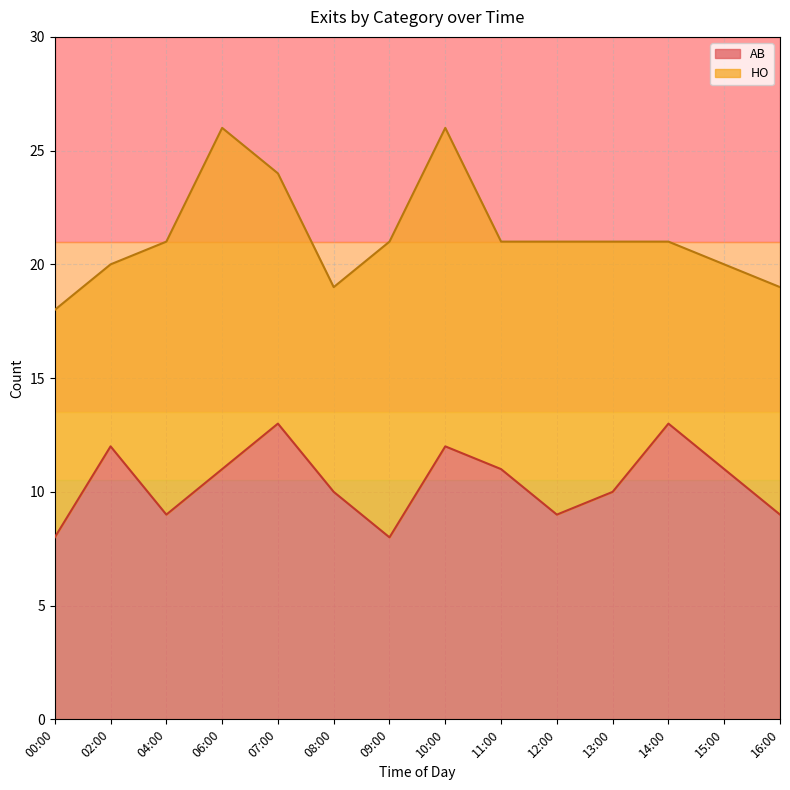

What position from the left is 11:00?

9